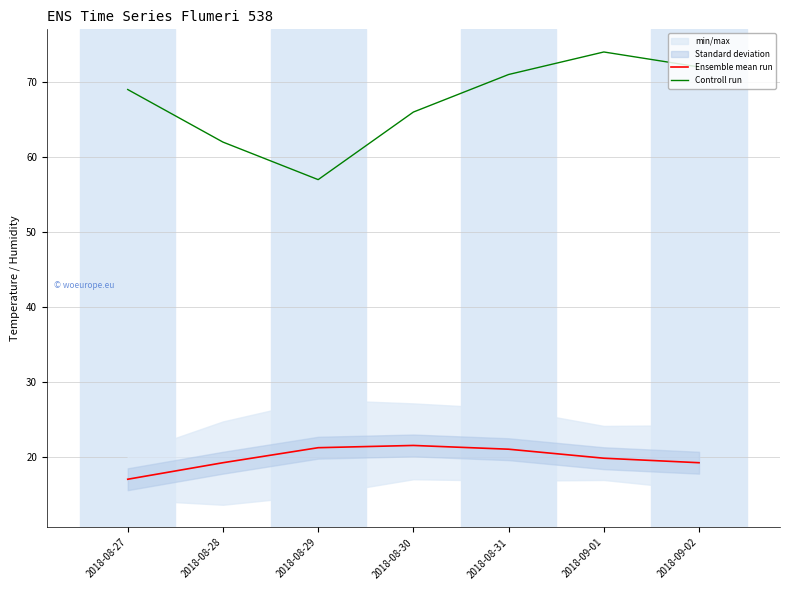

At which category does Controll run reach its first local valley?

2018-08-29